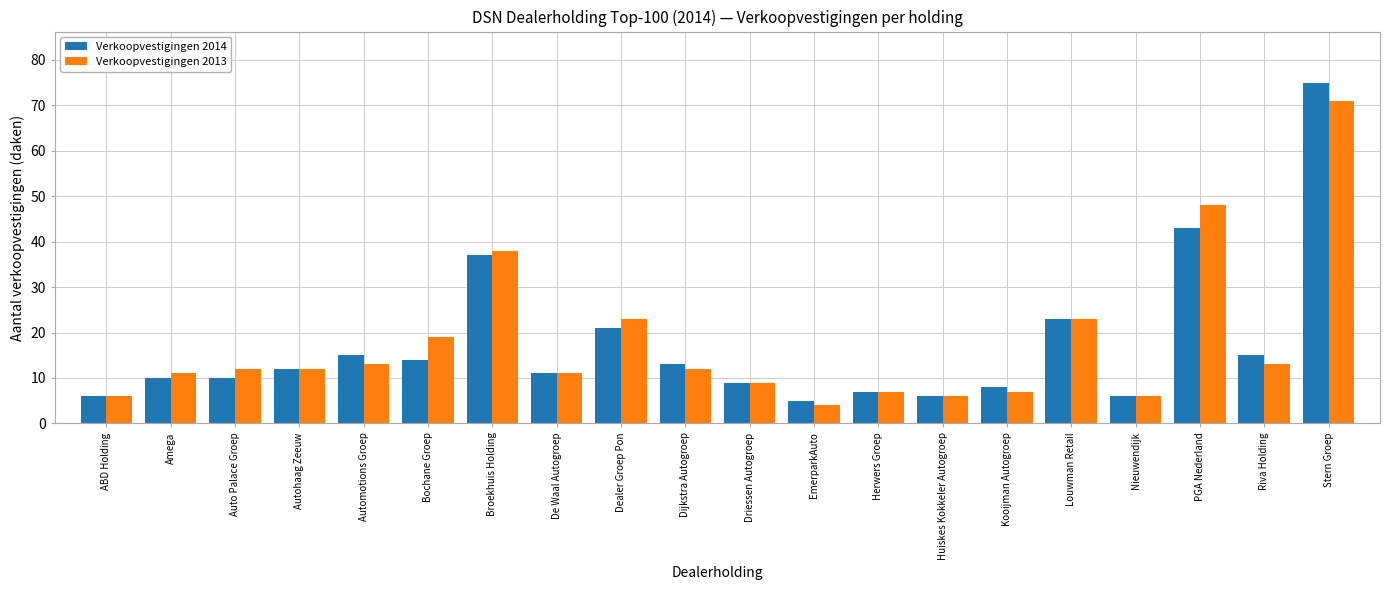

How many bars are there in total?

40